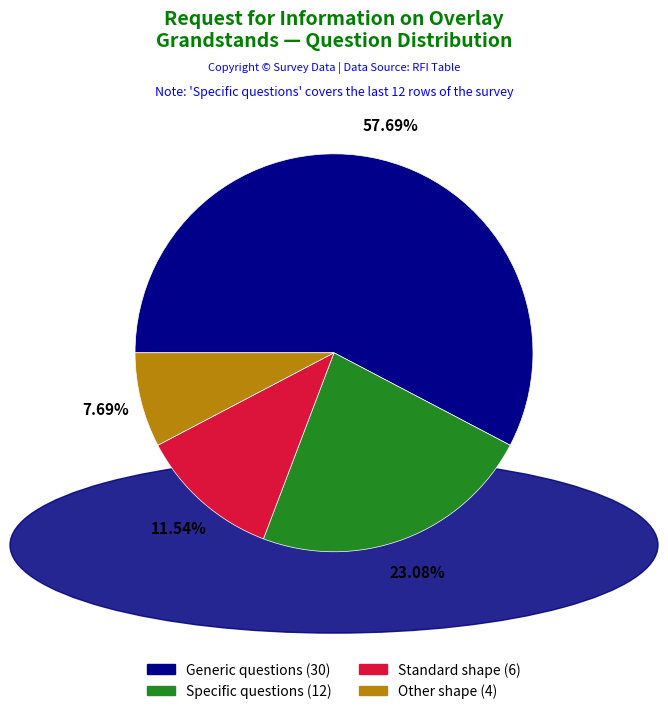

Count the number of slices in the pie.

4